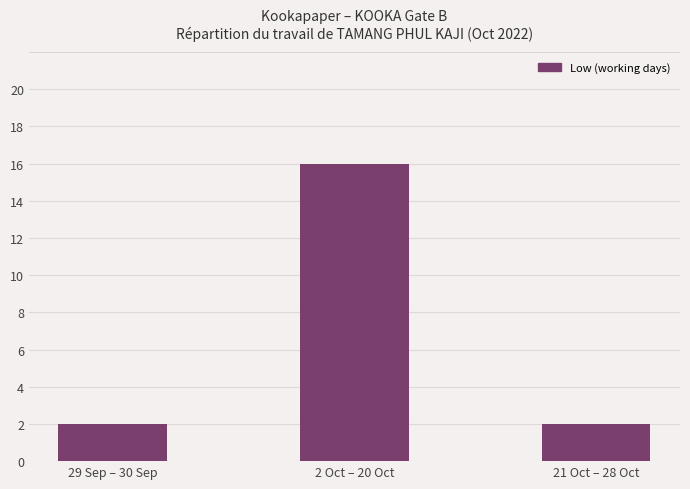

What is the greatest value displayed?

16